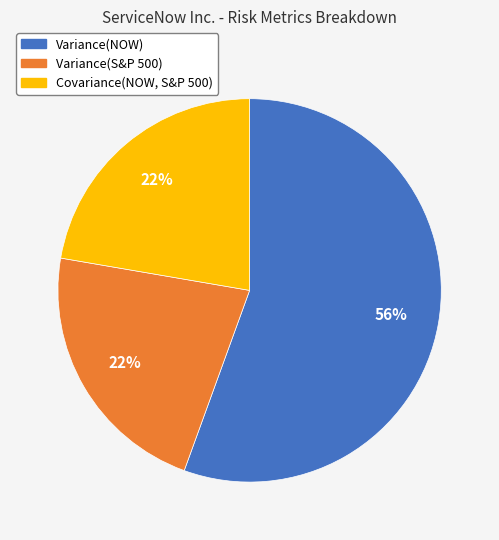

Approximately how many times larger is the value at Covariance(NOW, S&P 500) compared to Variance(NOW)?

0.4